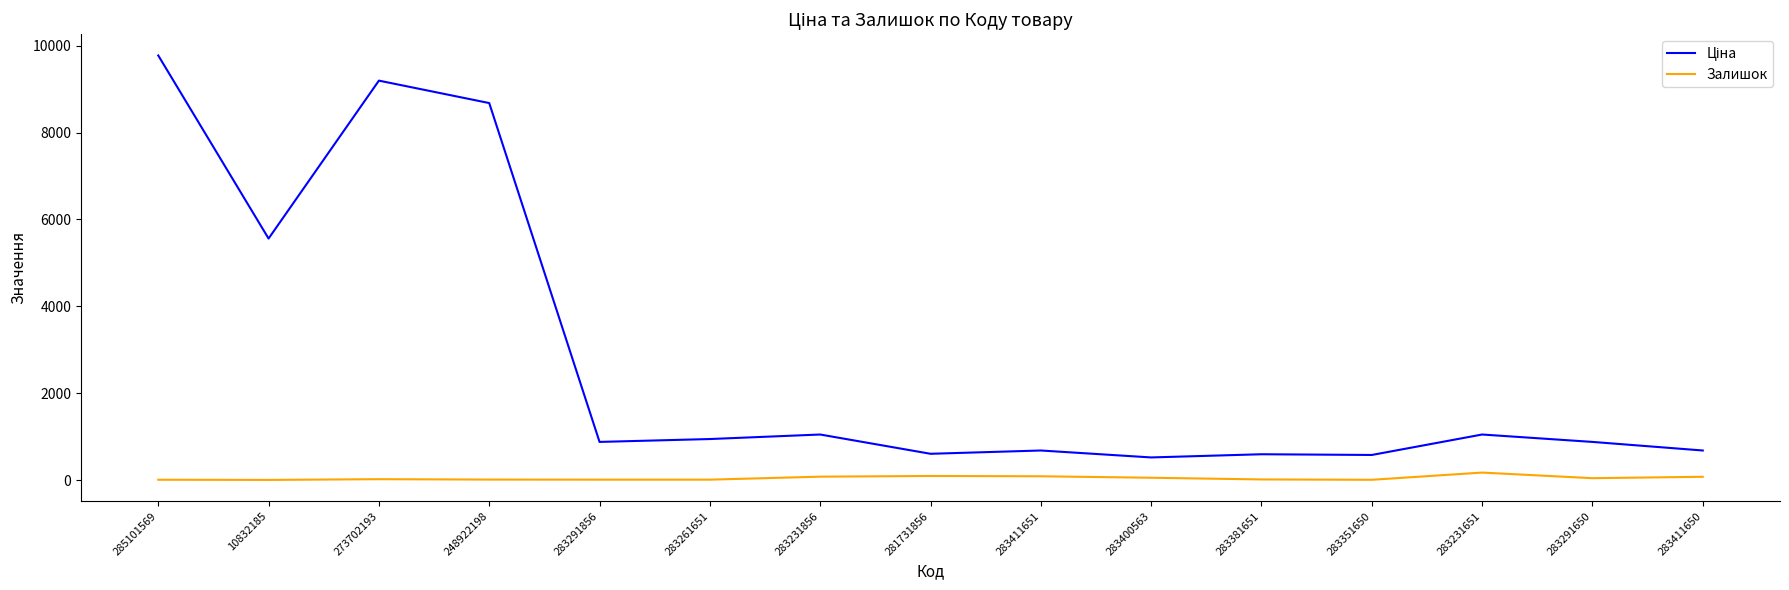

The Залишок series shows 43.0 at 283291650. True or false?

True